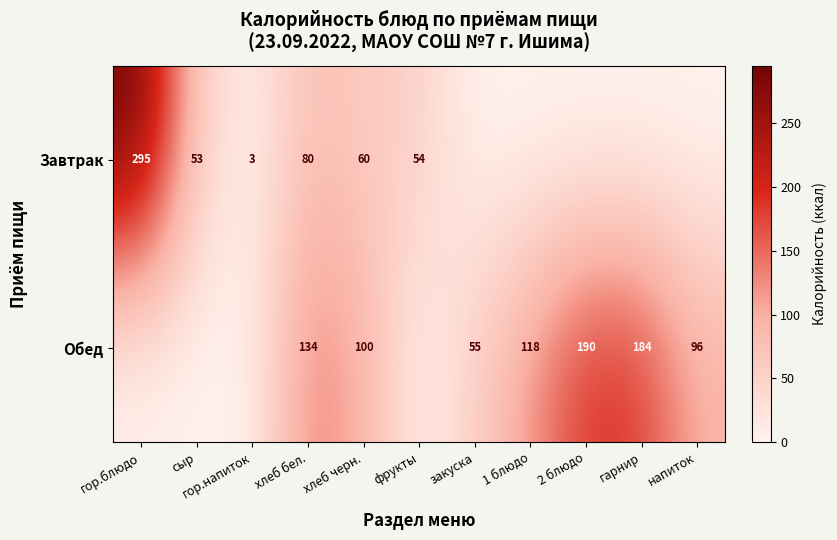

What is the sum of the Обед values at хлеб бел. and 2 блюдо?

324